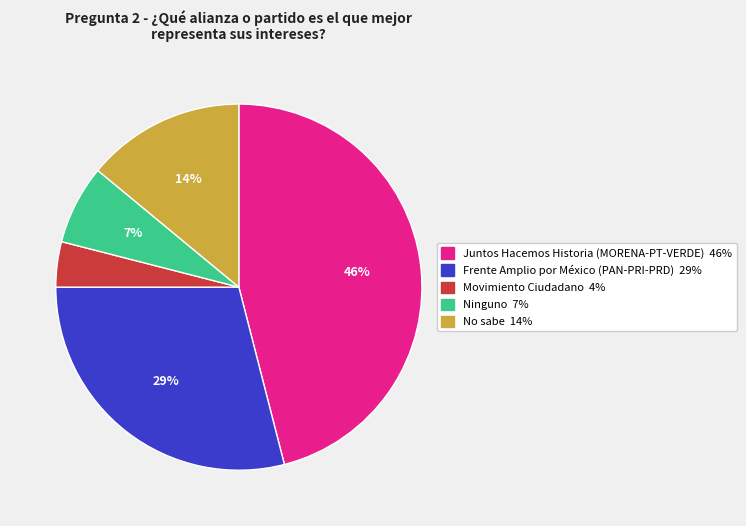

Which has a higher value, Ninguno or Frente Amplio por México (PAN-PRI-PRD)?

Frente Amplio por México (PAN-PRI-PRD)